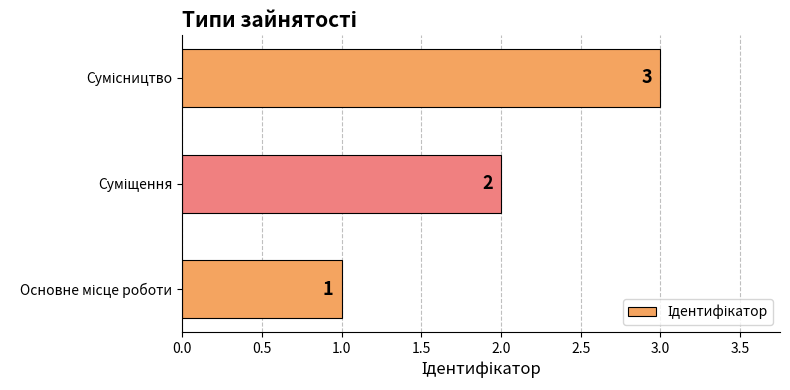

How many values are between 1 and 3?

3